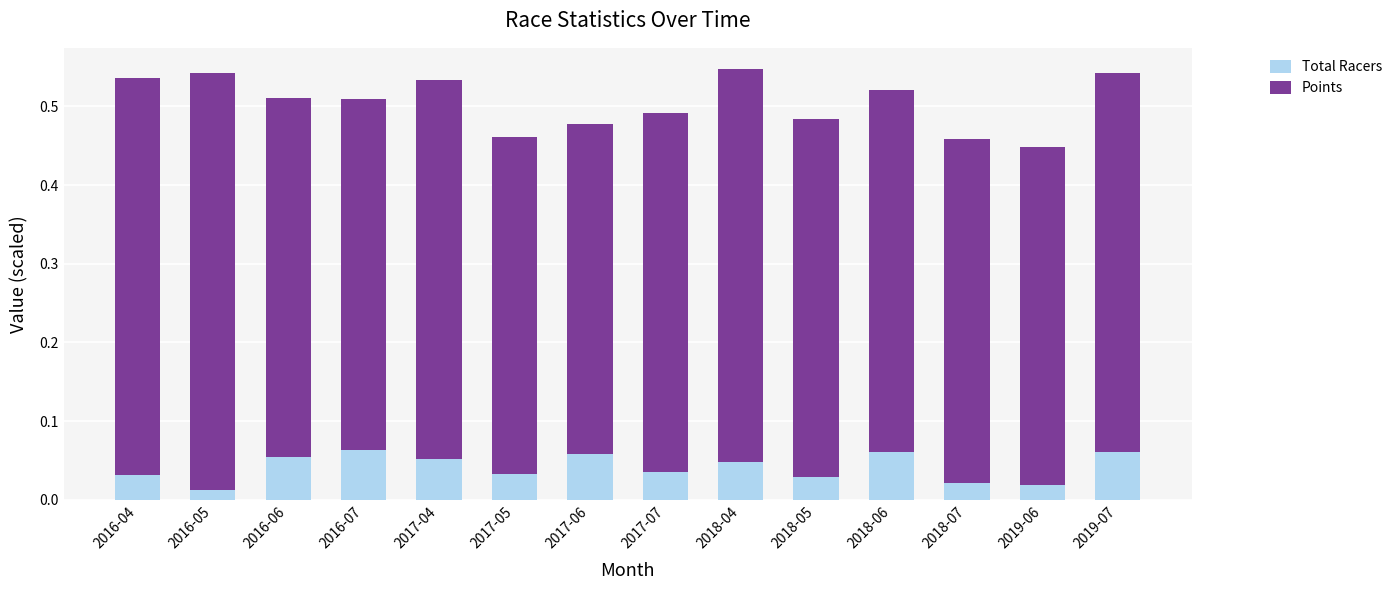

What is the sum of all Total Racers values?

0.6